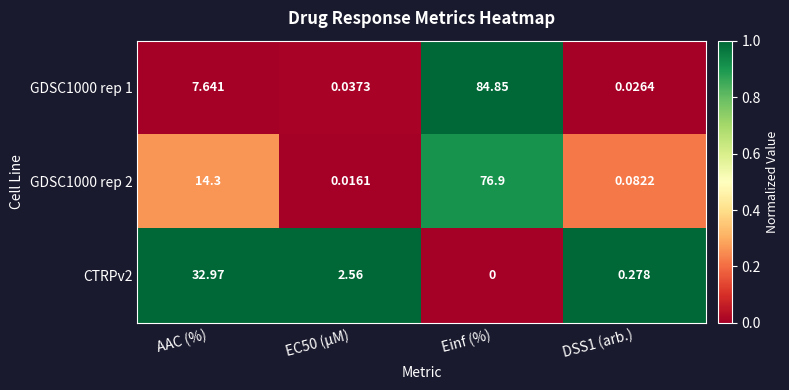

At which category is the sum across all series the highest?

Einf (%)